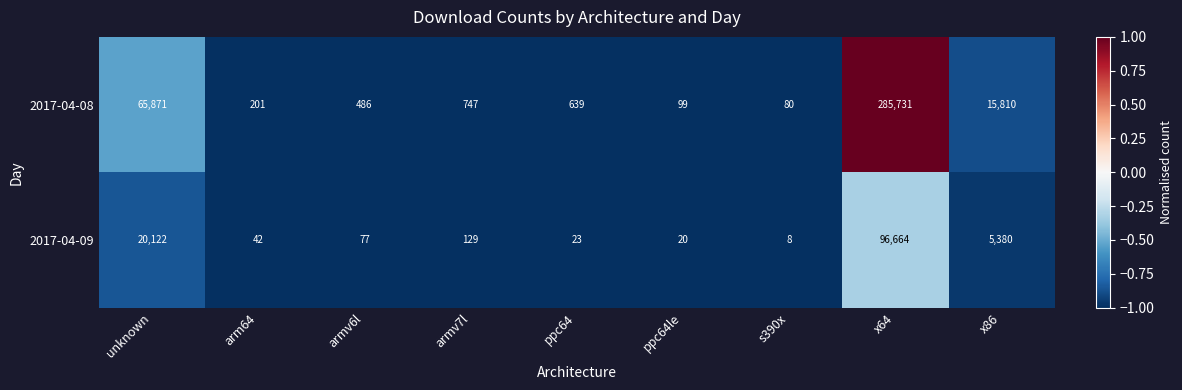

Count the number of categories in the chart.

9